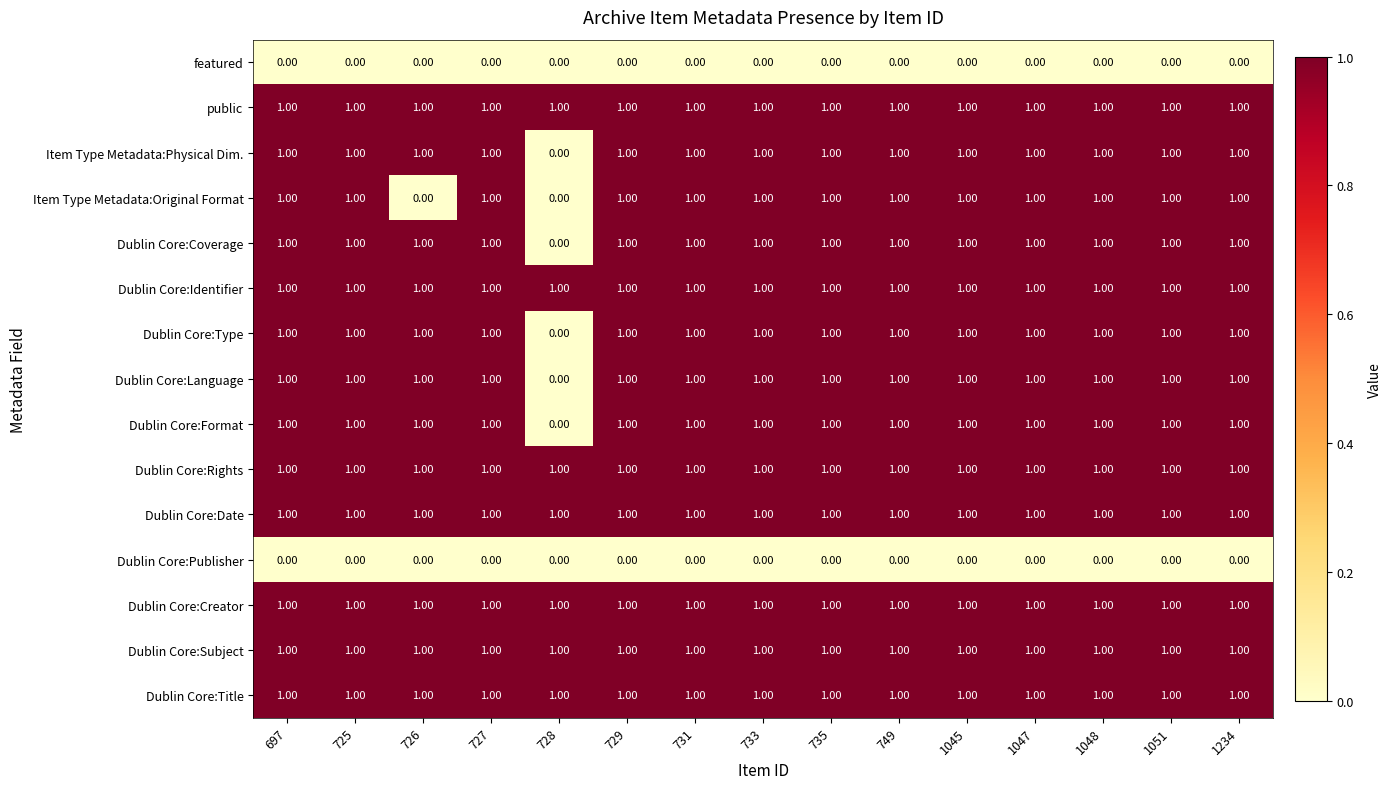

At how many categories does at least one series exceed 0?

15